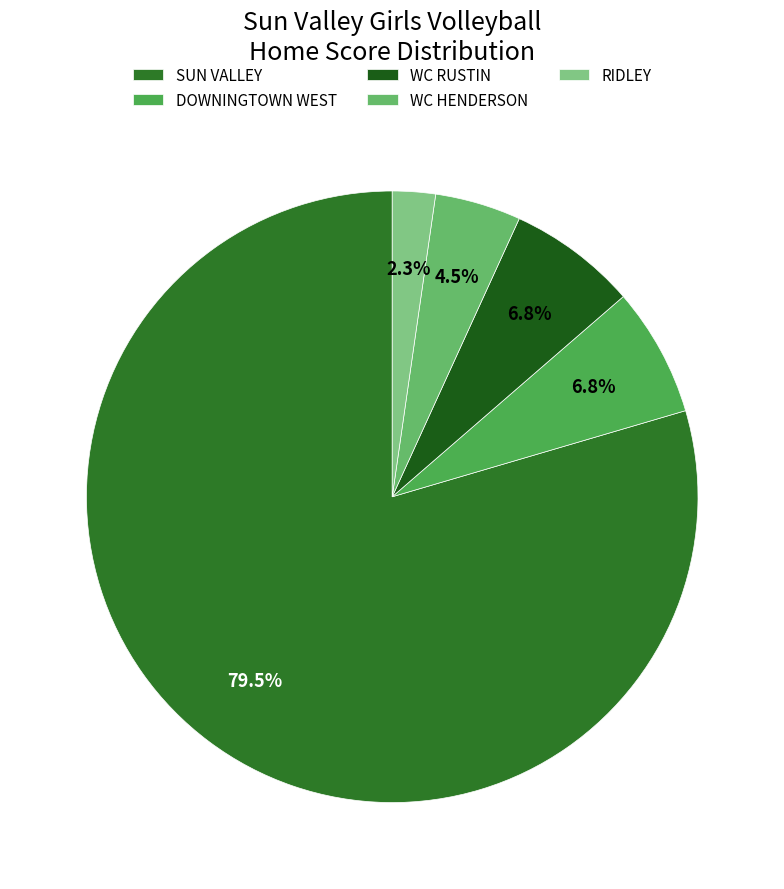

Which category accounts for the majority?

SUN VALLEY